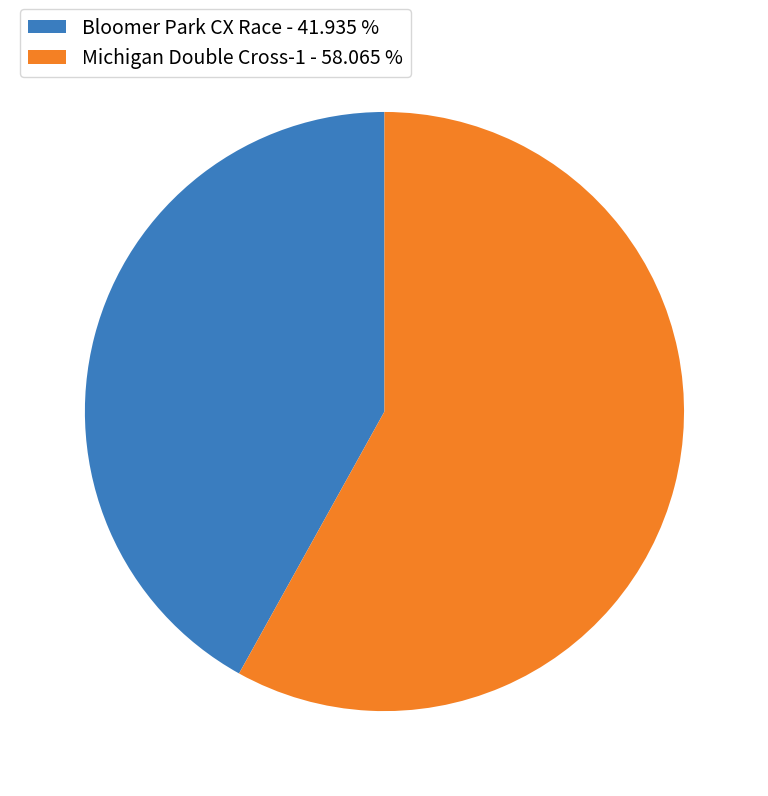

What is the ratio of the value at Michigan Double Cross-1 - 58.065 % to the value at Bloomer Park CX Race - 41.935 %?

1.4